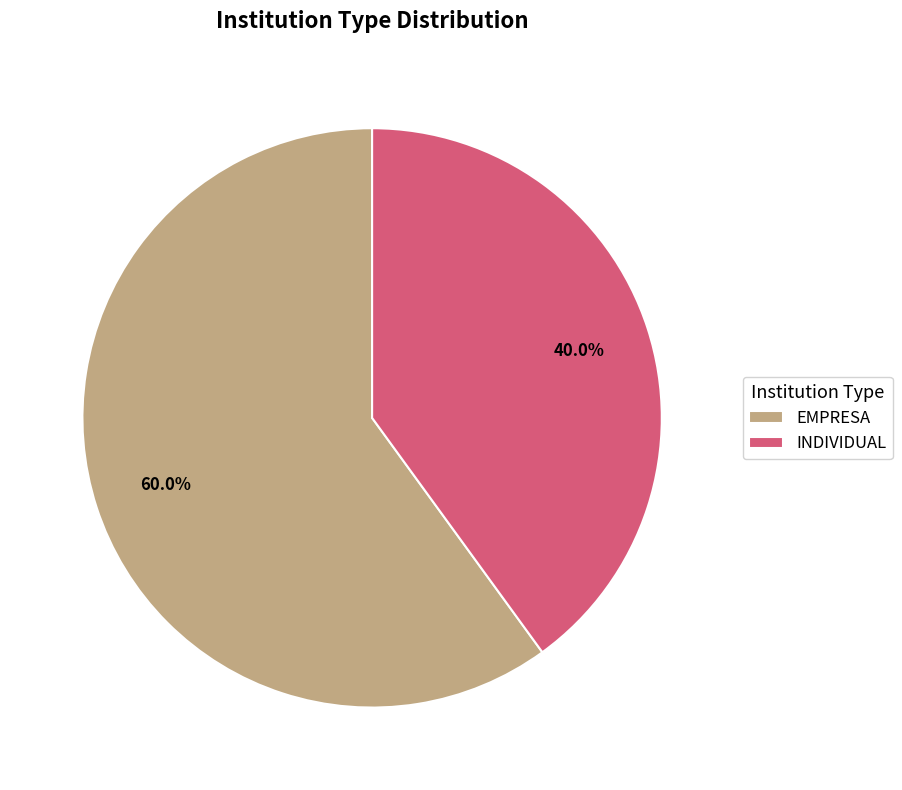

To the nearest percent, what percentage of the pie is EMPRESA?

60%